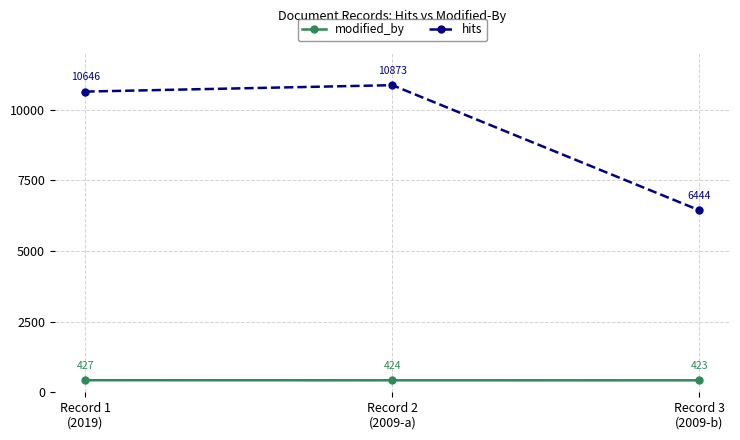

How many lines are shown in the chart?

2